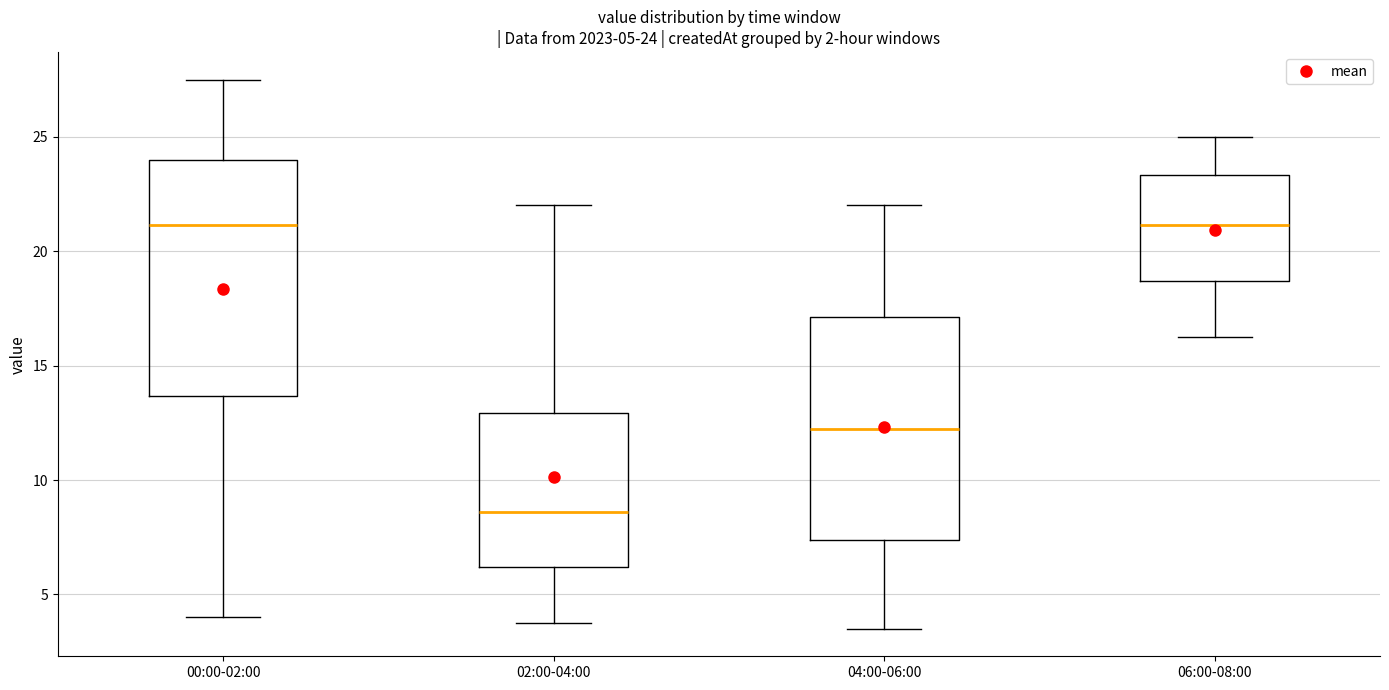

Which box is the tallest, from its lower edge to its upper edge?

00:00-02:00